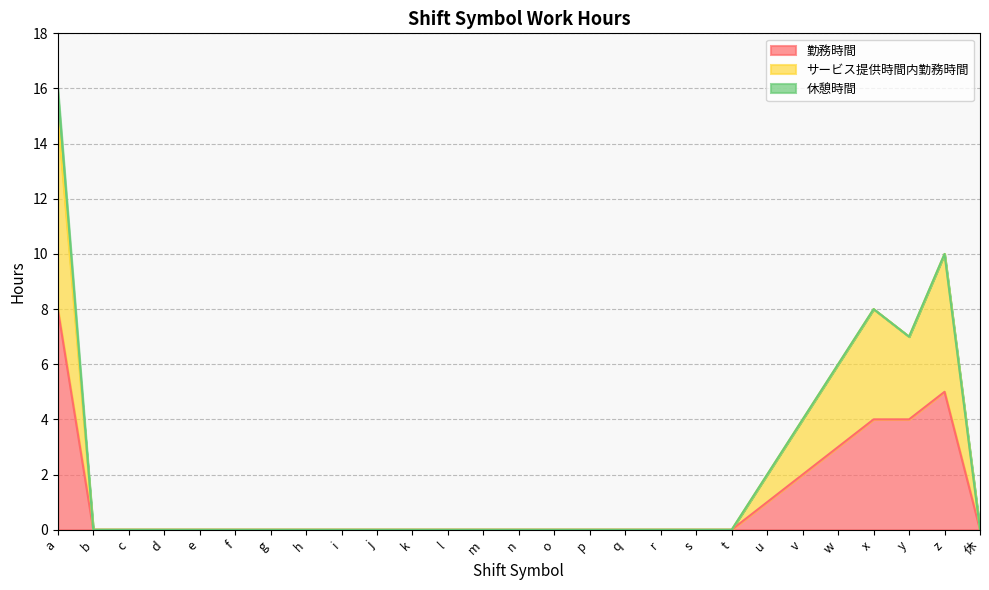

At which label is サービス提供時間内勤務時間 closest to 7?

y